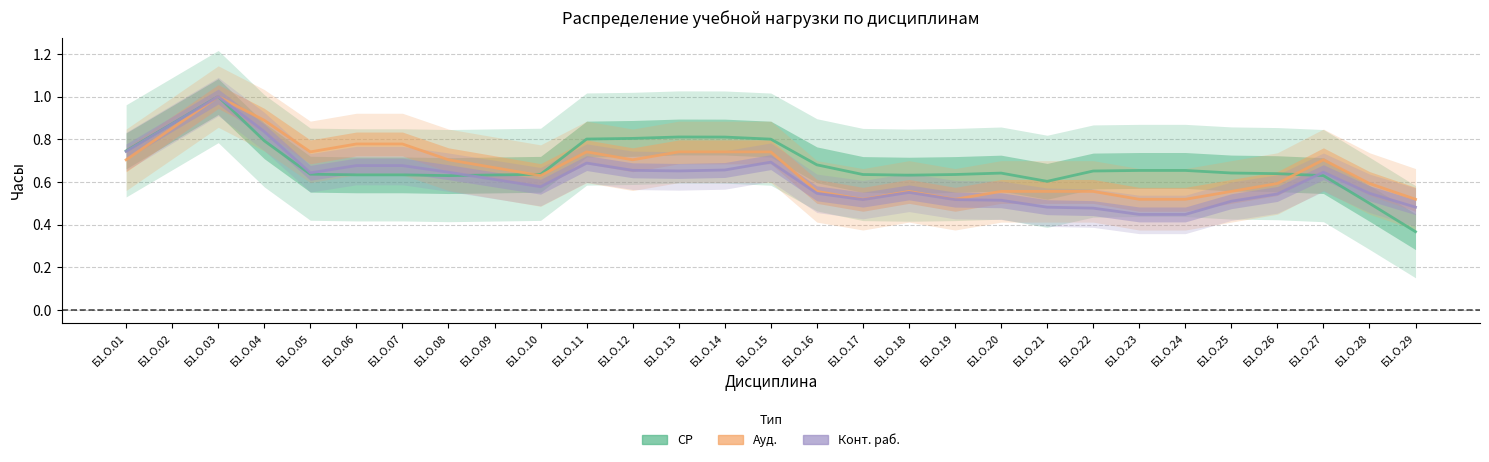

The Ауд. series shows 0.7 at Б1.О.15. True or false?

True